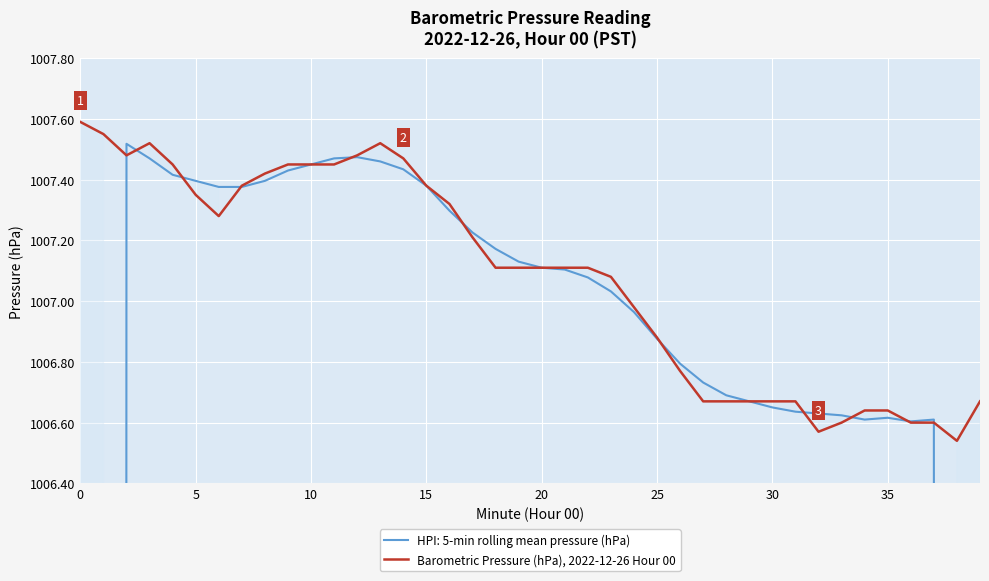

Which has a higher value, 23 or 14?

14